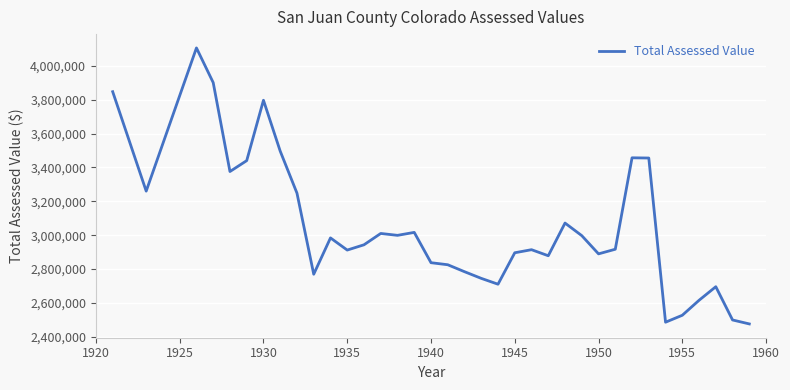

What is the minimum value shown in the chart?

2475768.0